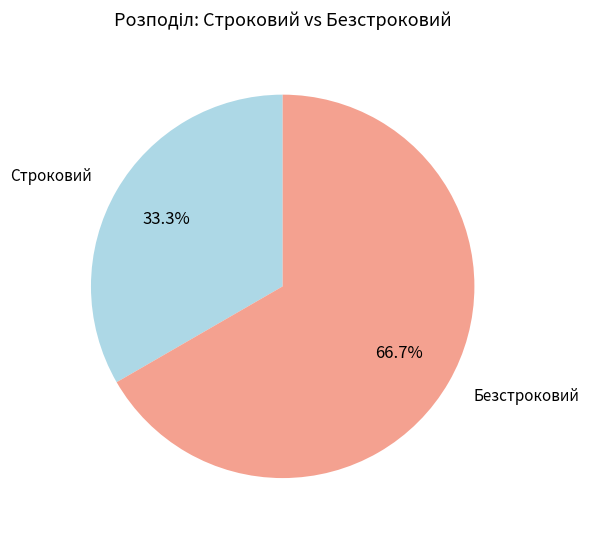

Approximately how many times larger is the value at Строковий compared to Безстроковий?

0.5